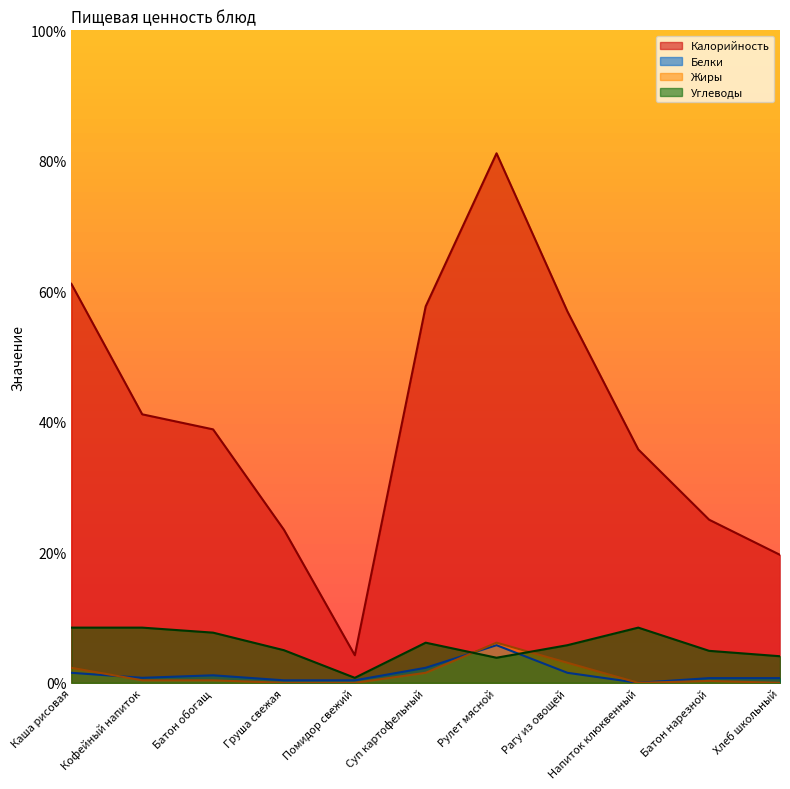

The Углеводы series shows 5.8 at Кофейный напиток. True or false?

False